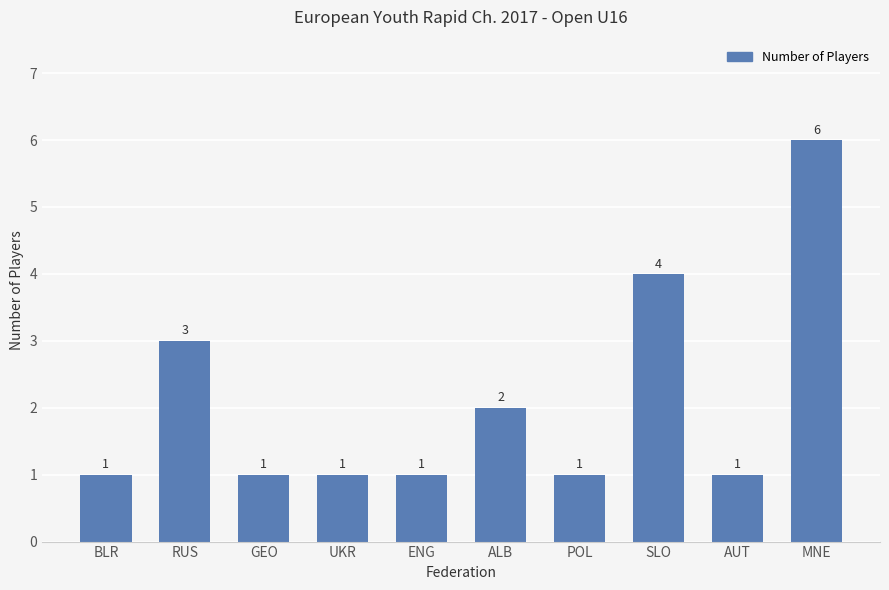

How many values are between 1 and 3?

8